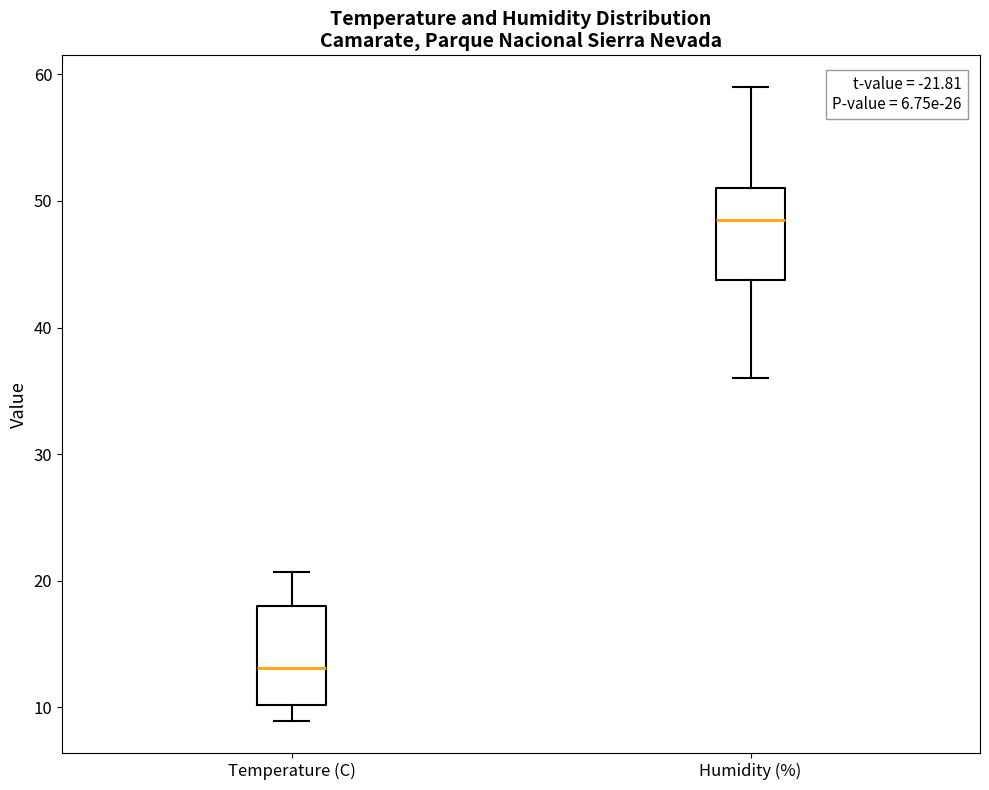

Reading left to right, read every box against the y-axis: the position of its median line, the range the box covers, and the ends of its whiskers. The values are not printed on the chart, so give them approximately, as read against the axis.

Temperature (C): median 13, box 10 to 18, whiskers 9 to 21
Humidity (%): median 49, box 44 to 51, whiskers 36 to 59